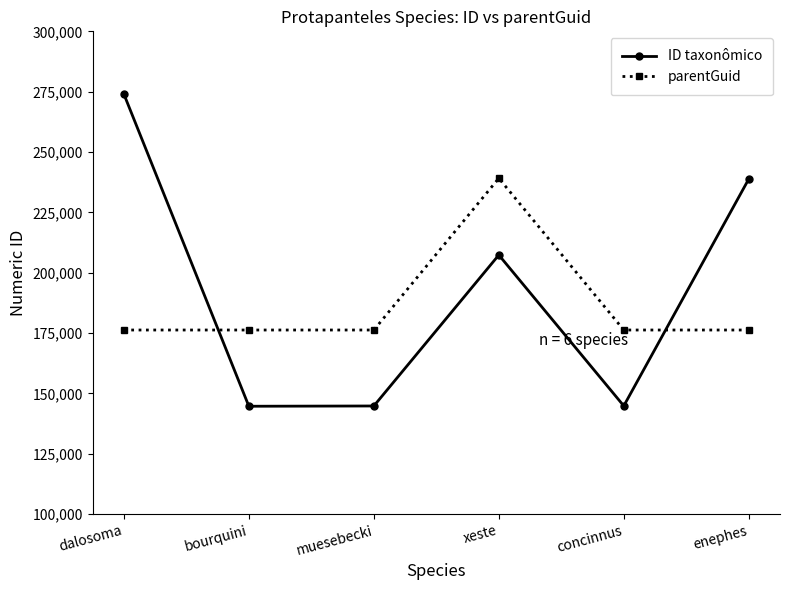

Rank the series by their average value, from highest to lowest.

ID taxonômico, parentGuid